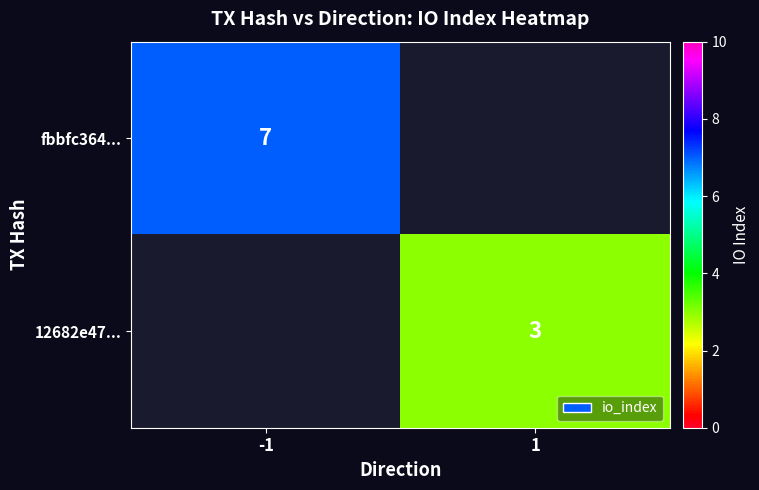

Is it true that 12682e47... equals 5 at 1?

False